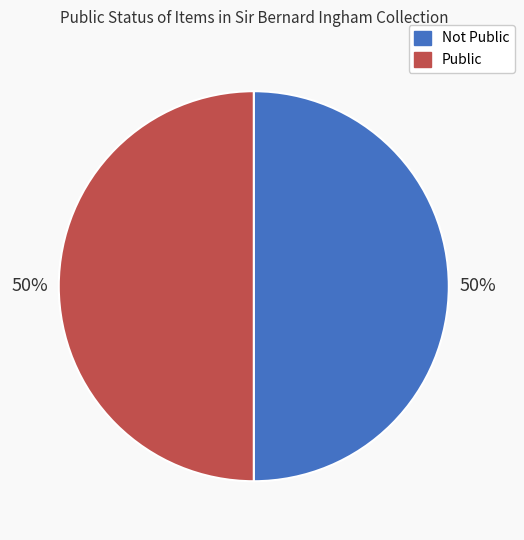

To the nearest percent, what is the average slice percentage?

50%